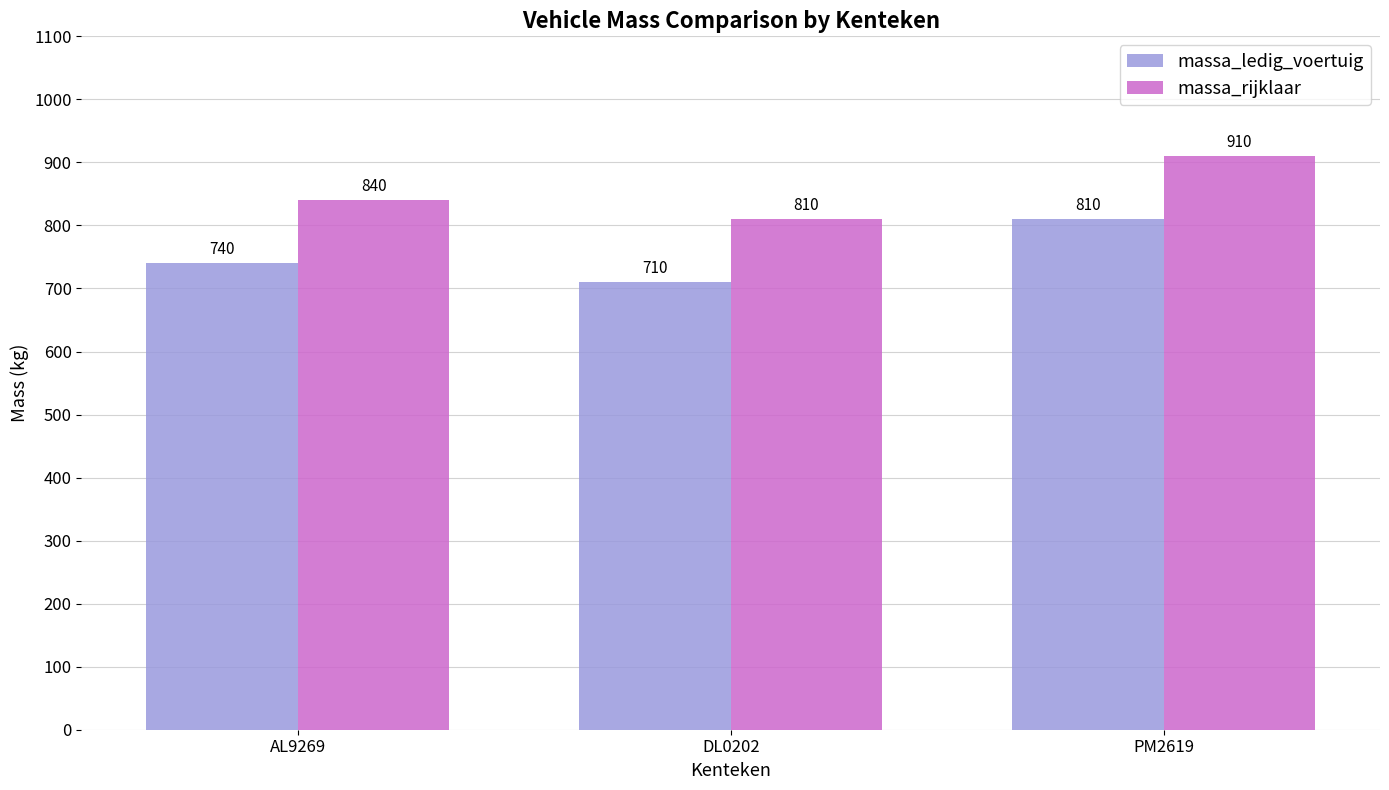

Count the massa_ledig_voertuig values in the range 710 to 810.

3